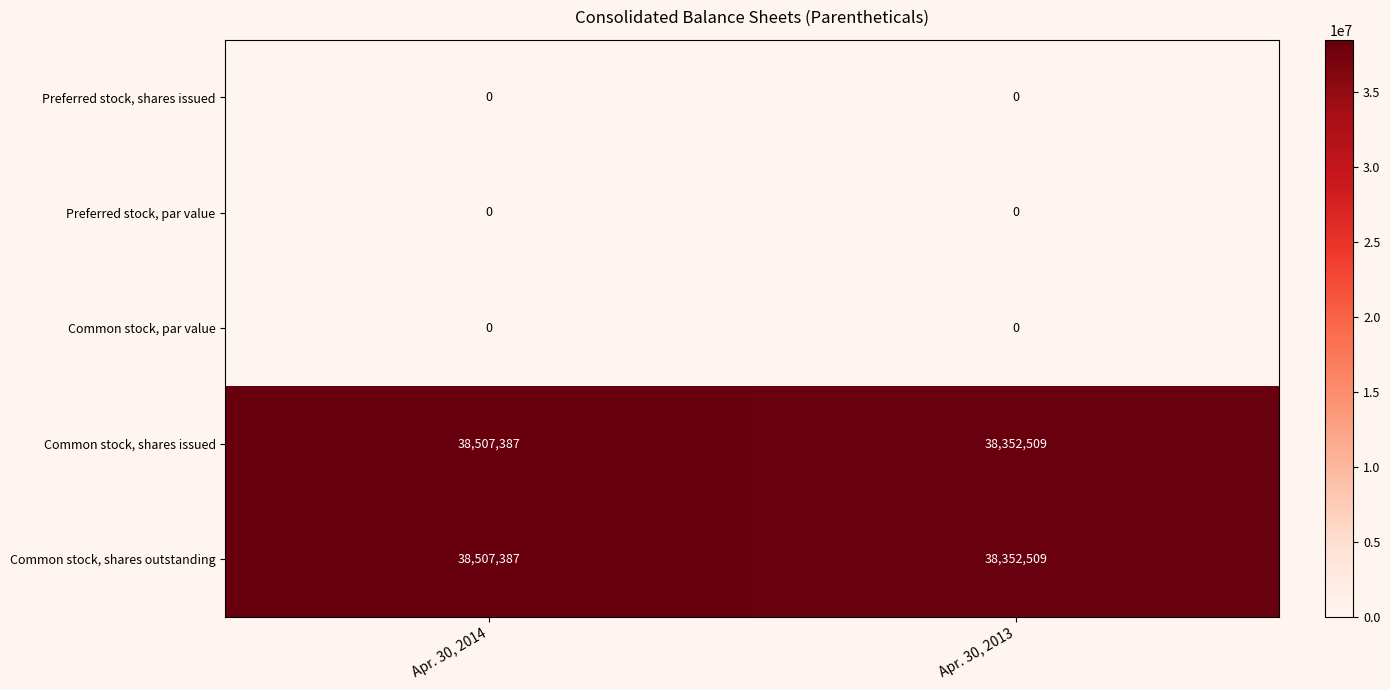

What is the spread (max minus min) of values at Apr. 30, 2013?

38352509